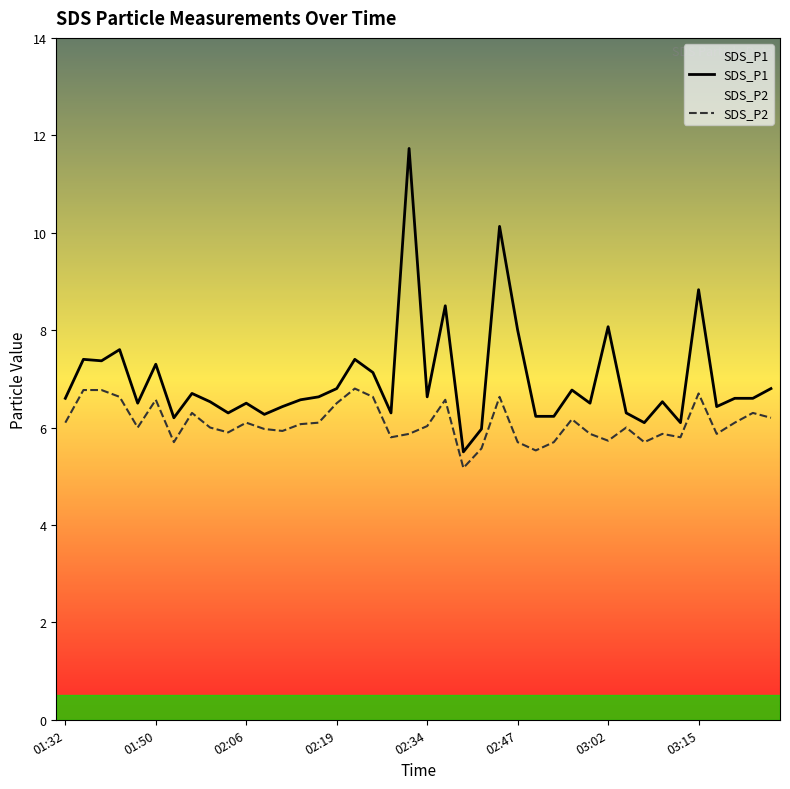

Reading right to left, list all the values displayed in this chart.

SDS_P1: 6.8	6.6	6.6	6.4	8.8	6.1	6.5	6.1	6.3	8.1	6.5	6.8	6.2	6.2	8.0	10.1	6.0	5.5	8.5	6.6	11.7	6.3	7.1	7.4	6.8	6.6	6.6	6.4	6.3	6.5	6.3	6.5	6.7	6.2	7.3	6.5	7.6	7.4	7.4	6.6
SDS_P2: 6.2	6.3	6.1	5.9	6.7	5.8	5.9	5.7	6.0	5.7	5.9	6.2	5.7	5.5	5.7	6.6	5.6	5.2	6.6	6.0	5.9	5.8	6.6	6.8	6.5	6.1	6.1	5.9	6.0	6.1	5.9	6.0	6.3	5.7	6.6	6.0	6.6	6.8	6.8	6.1